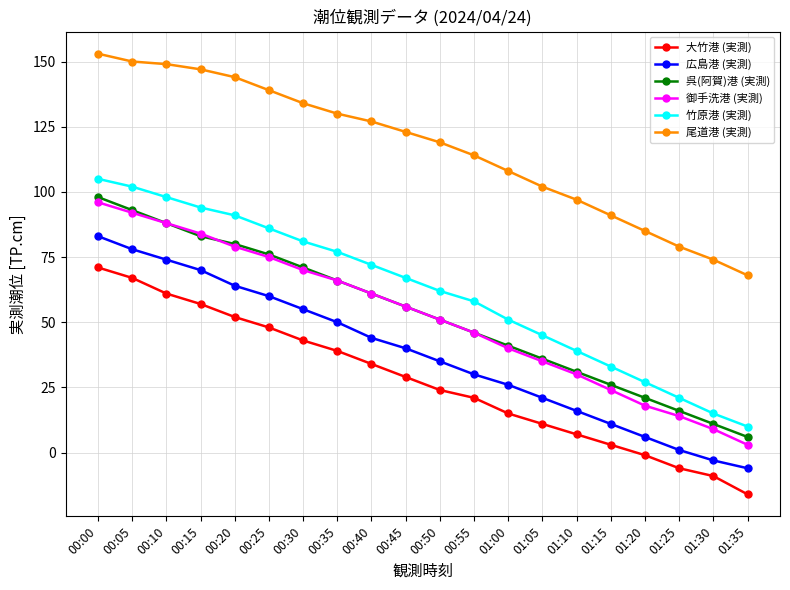

What is the total value across all series at 01:20?

156